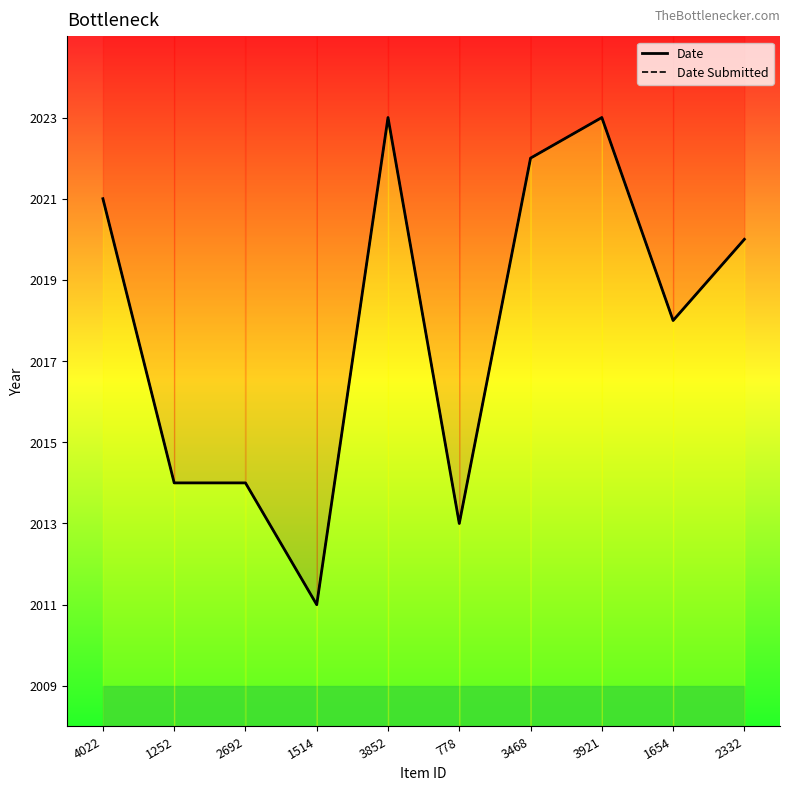

How many values in the Date Submitted series exceed 2020?

4